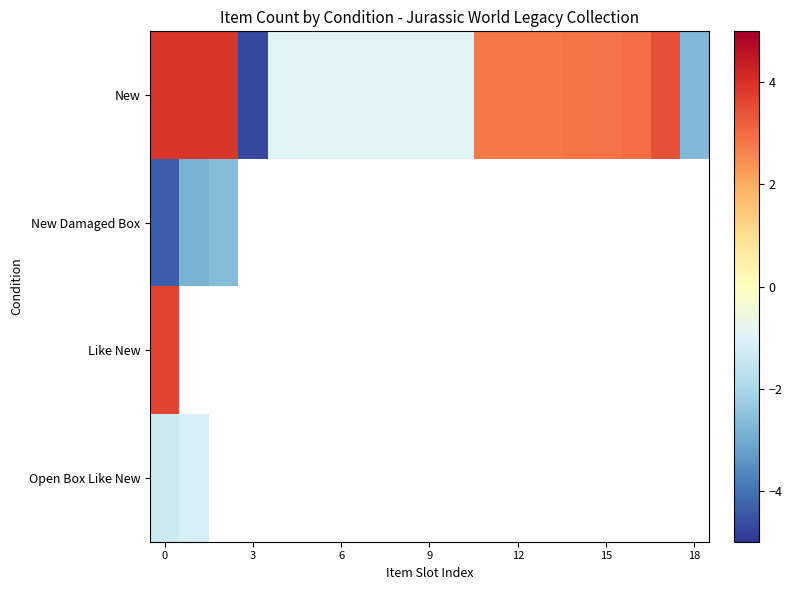

What is the average value of the New series?

1.0